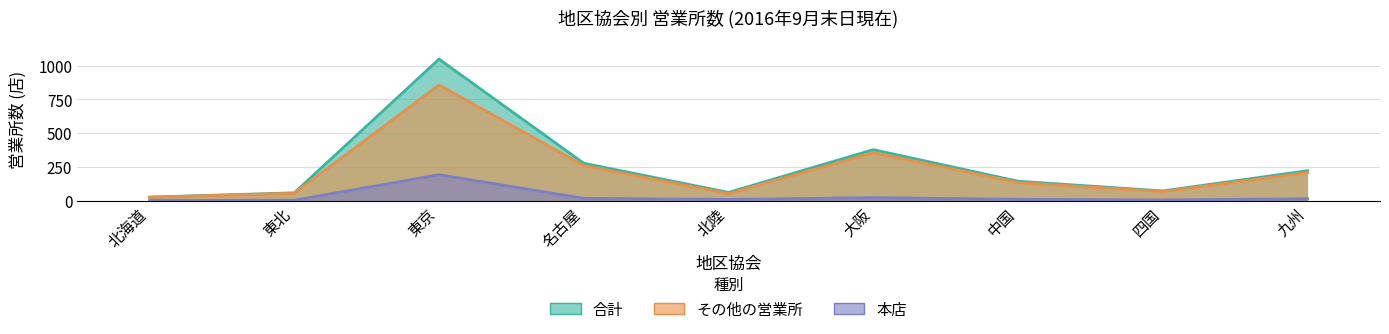

What is the difference between the second highest and second lowest values in the 合計 series?

320